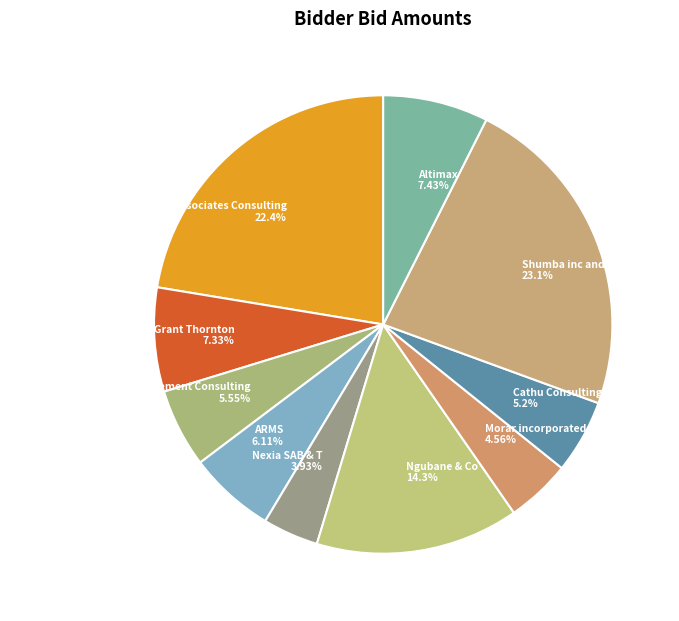

Does any single category account for the majority?

No